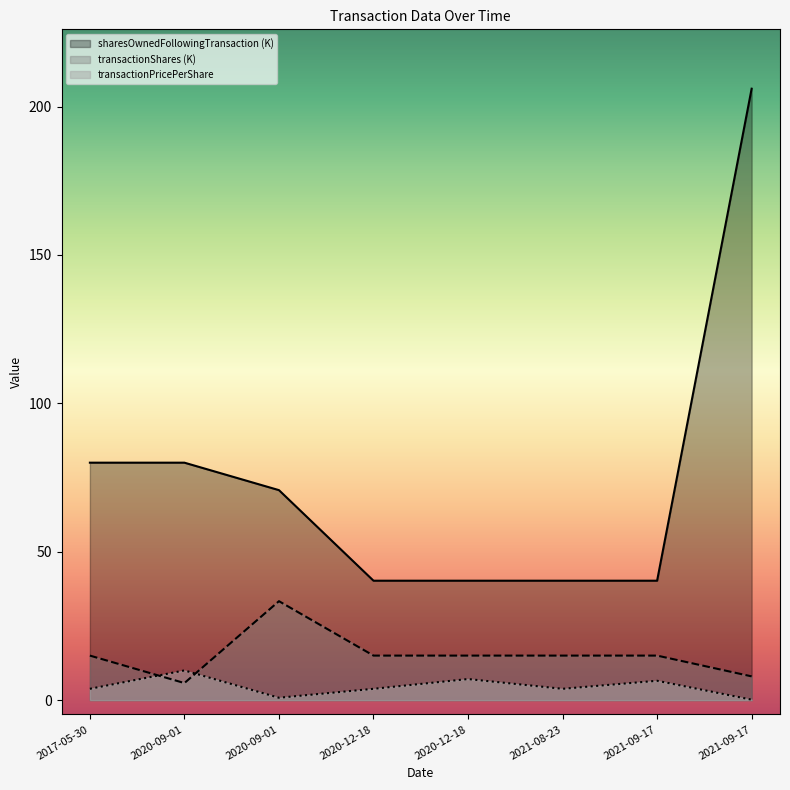

True or false: transactionPricePerShare and sharesOwnedFollowingTransaction cross at least once.

False